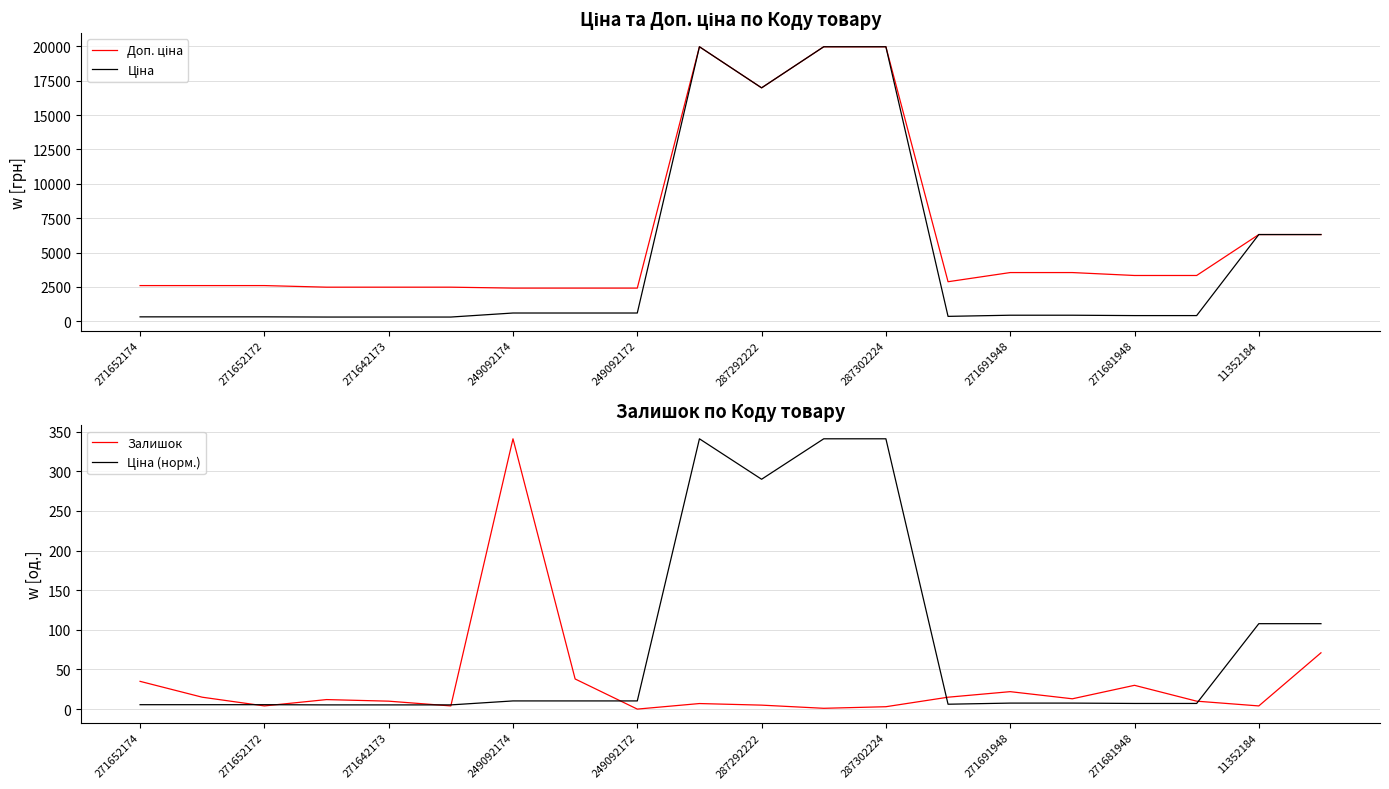

What is the spread (max minus min) of values at 271681948?

3325.4